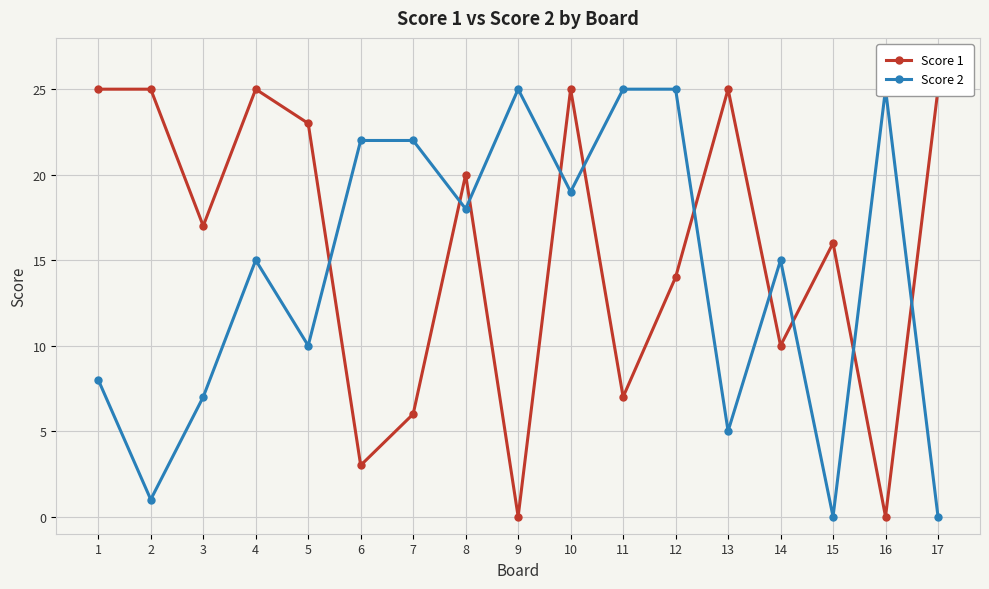

Where is Score 2 nearest to the value 12?

5